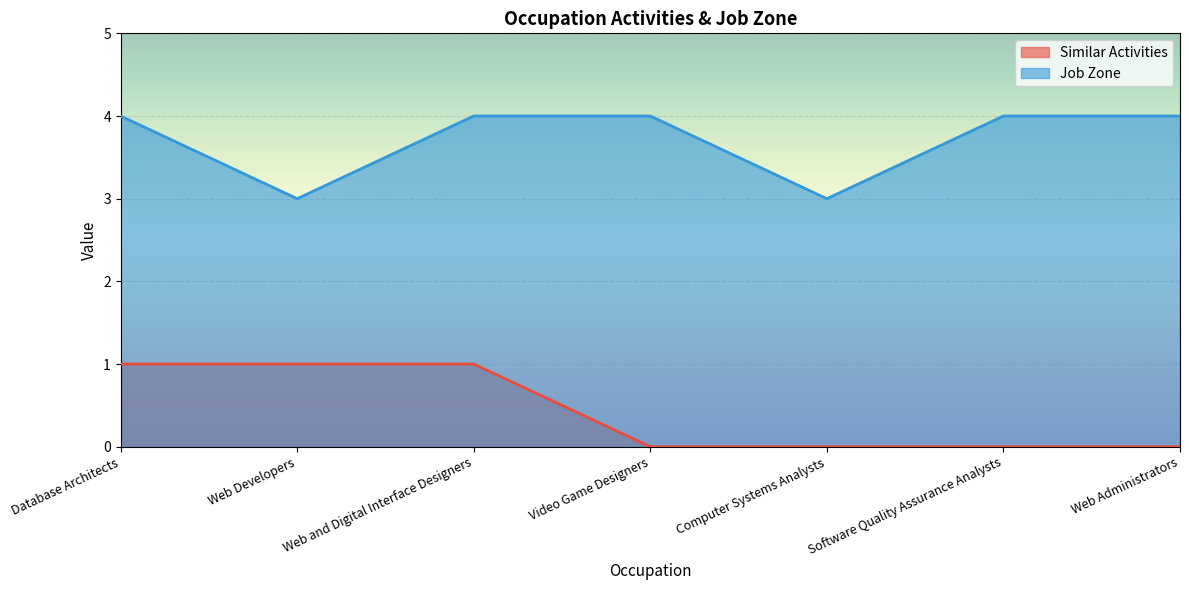

How many lines are shown in the chart?

2